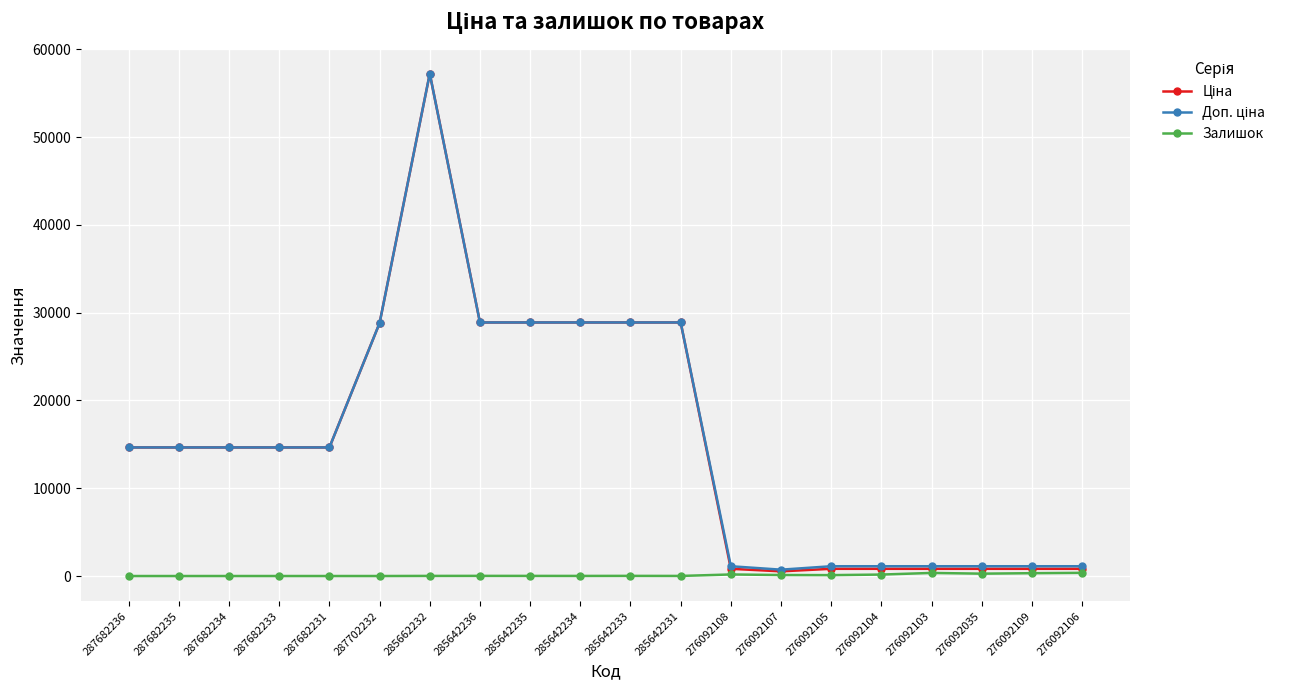

How many data points in Залишок are less than 17?

10